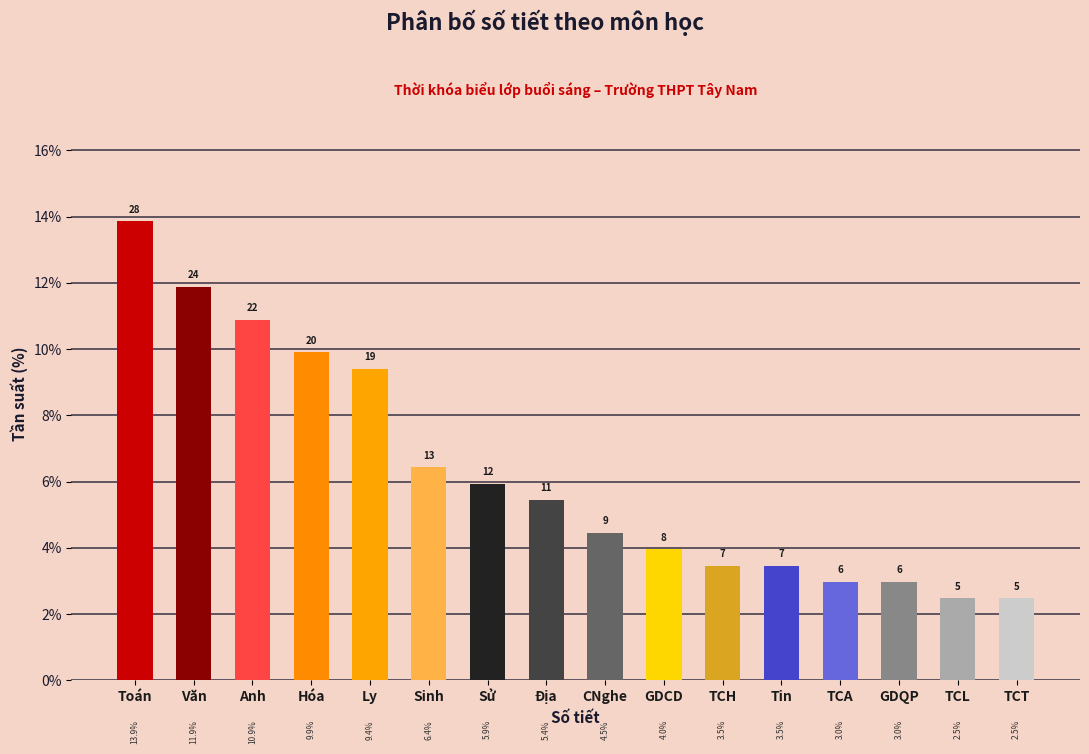

Reading left to right, list all the values displayed in this chart.

13.9	11.9	10.9	9.9	9.4	6.4	5.9	5.4	4.5	4.0	3.5	3.5	3.0	3.0	2.5	2.5